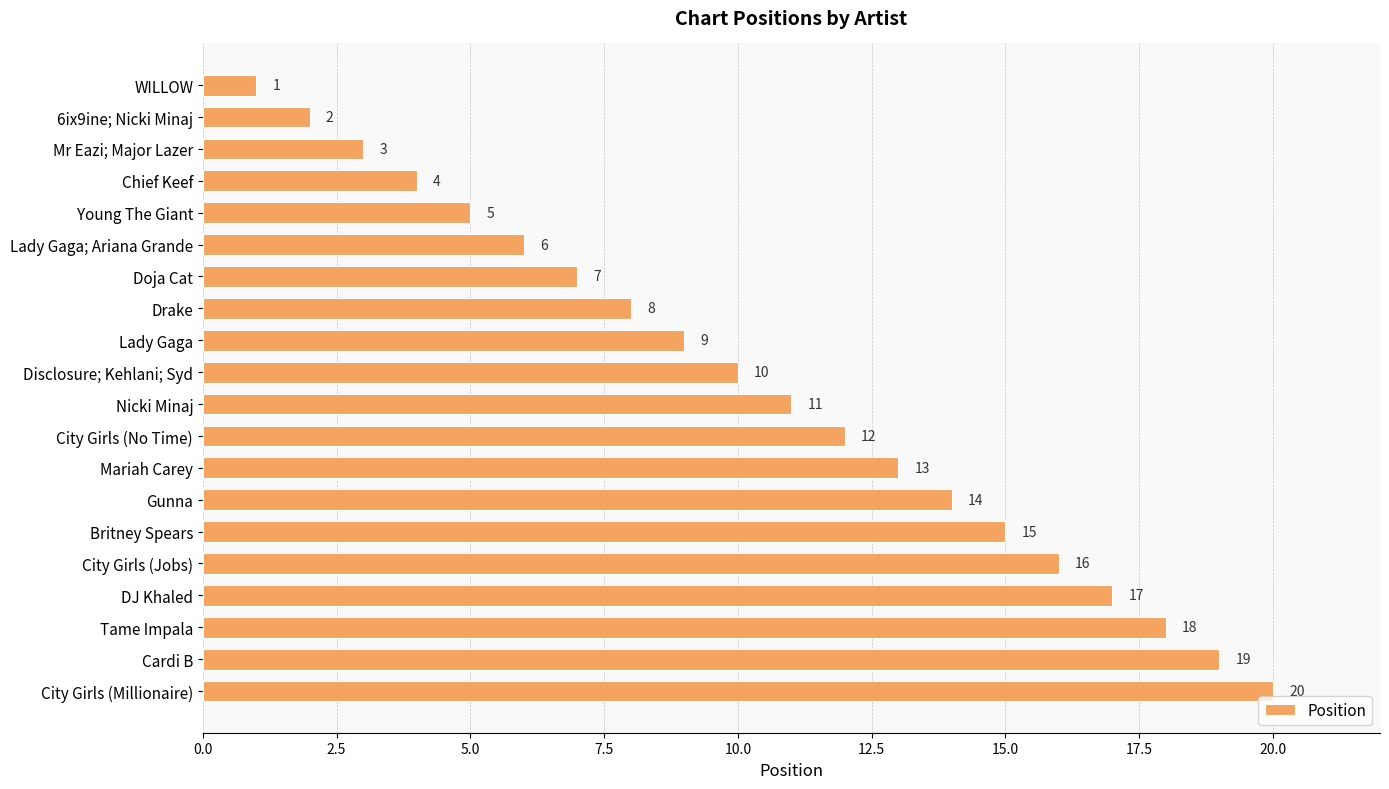

How many distinct data groups are displayed?

1